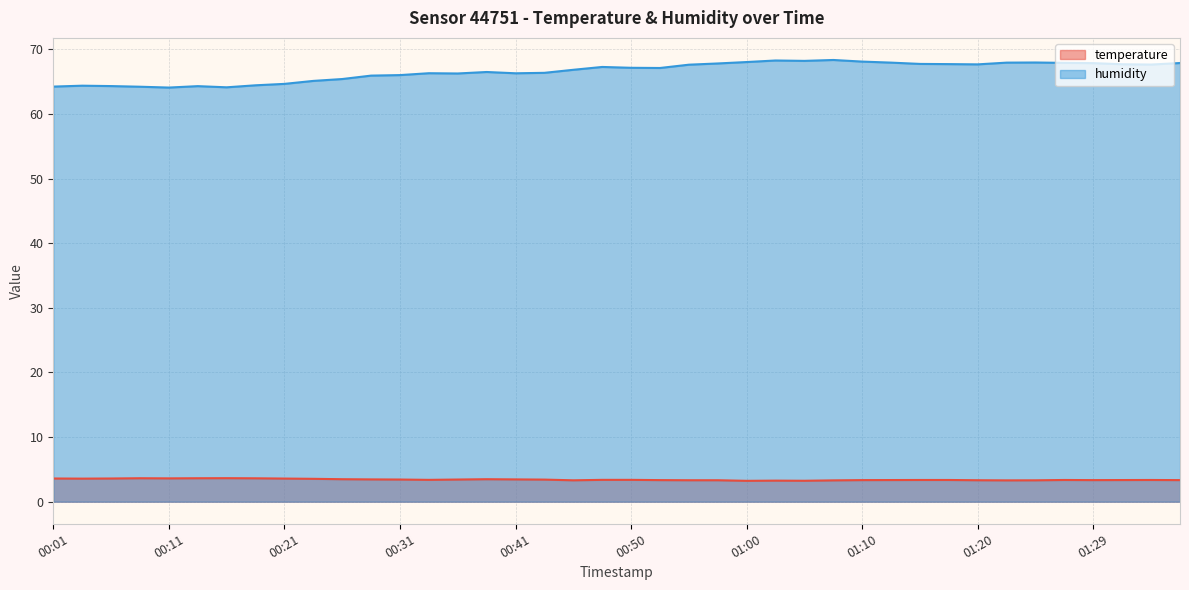

What is the sum of all humidity values?

2664.3